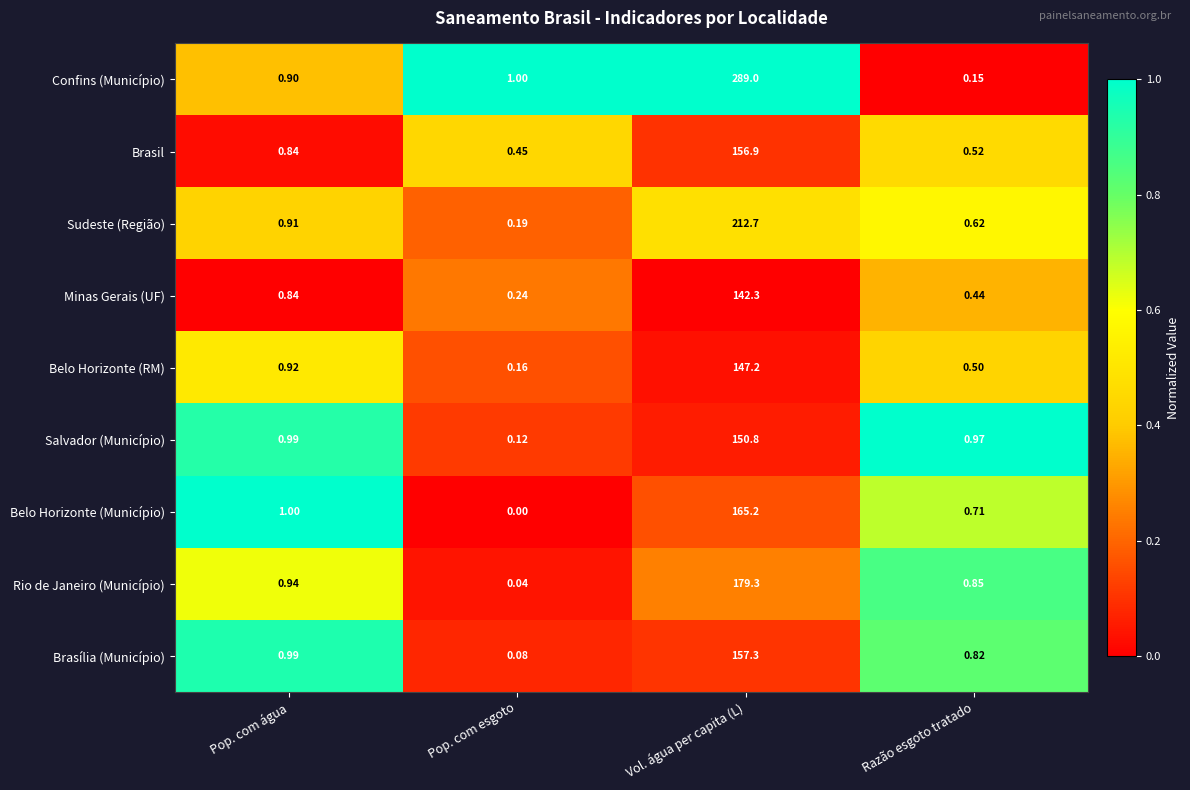

How many data points does each series have?

4